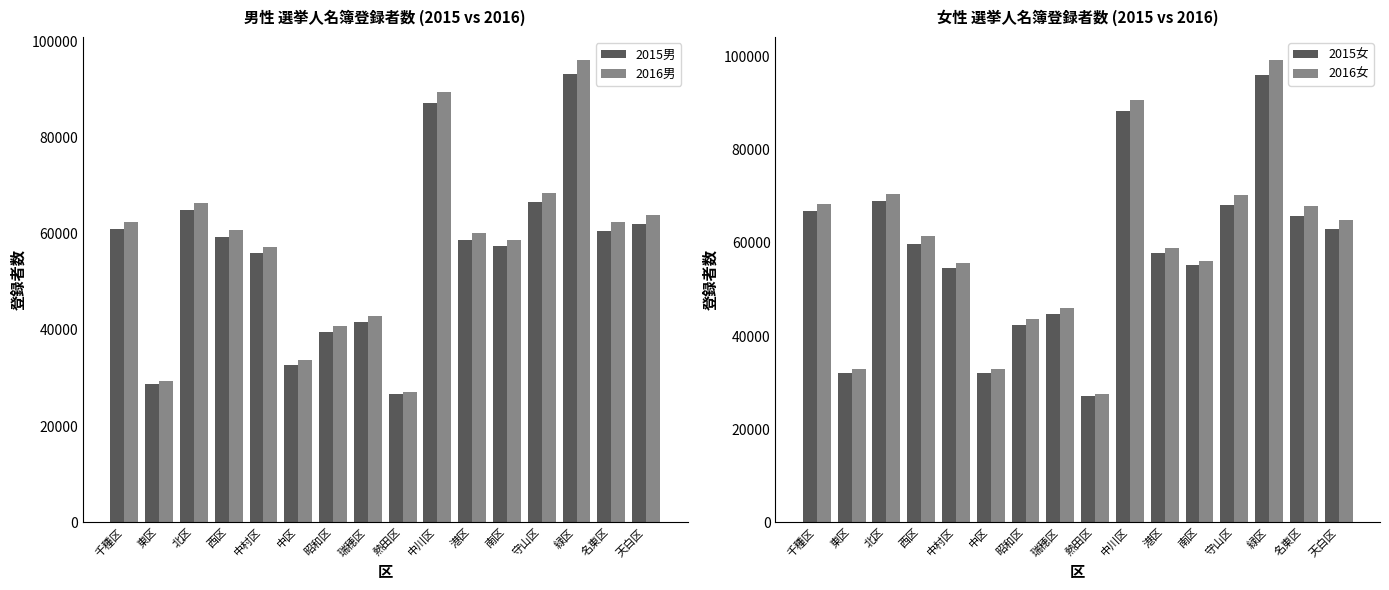

Where is 2016女 nearest to the value 63410?

天白区